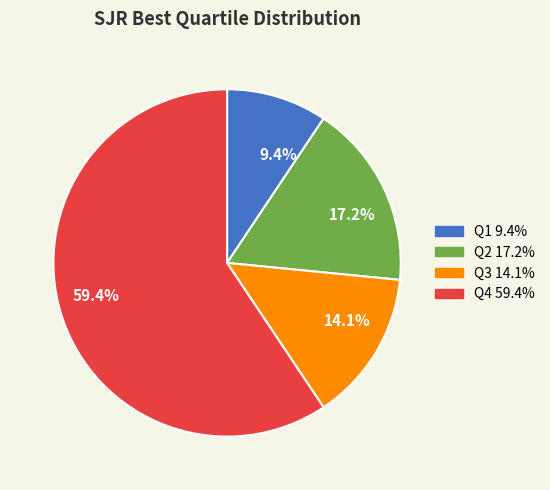

Do 17.2% and 14.1% together represent more than half of the pie?

No